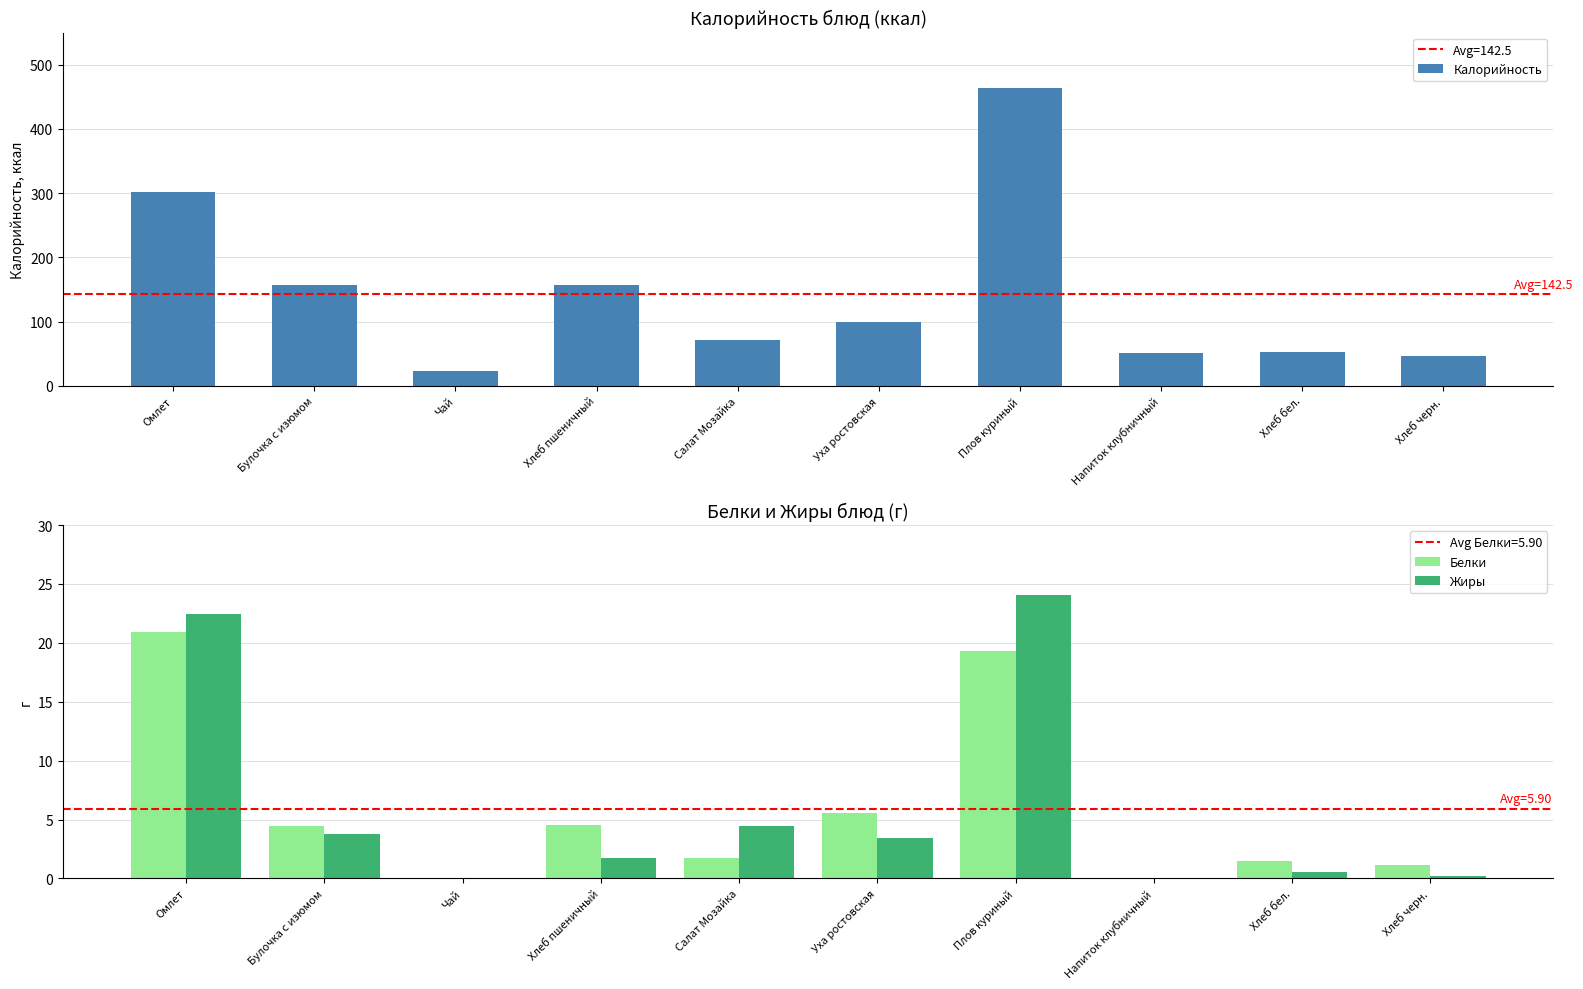

Reading right to left, transcribe all the data shown in this chart.

Калорийность: 46.4	52.4	51.5	463.9	99.3	71.4	157.2	23.9	157.7	301.4
Белки: 1.1	1.5	0.0	19.3	5.6	1.7	4.5	0.0	4.4	20.9
Жиры: 0.2	0.6	0.0	24.1	3.4	4.4	1.7	0.0	3.8	22.5